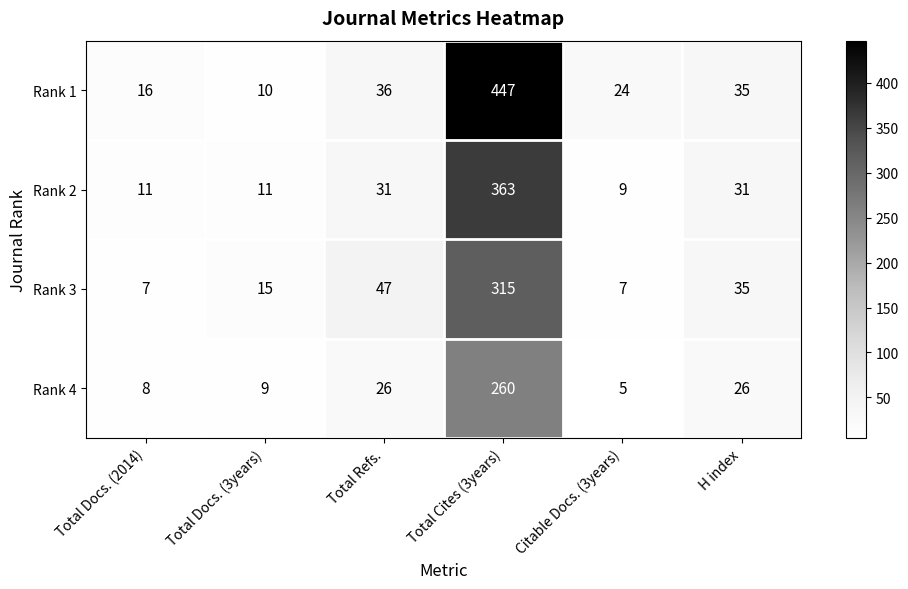

At how many categories does at least one series exceed 71?

1